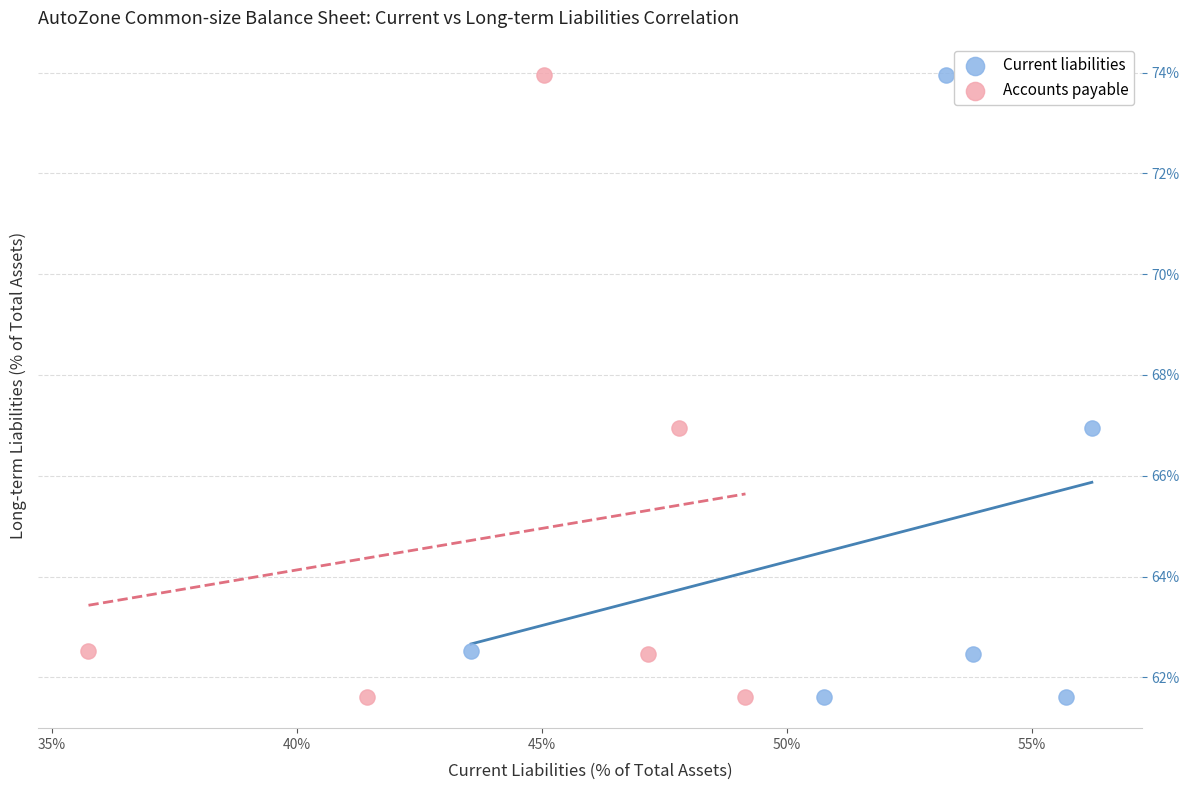

What are all the series names shown in the legend?

Current liabilities, Accounts payable